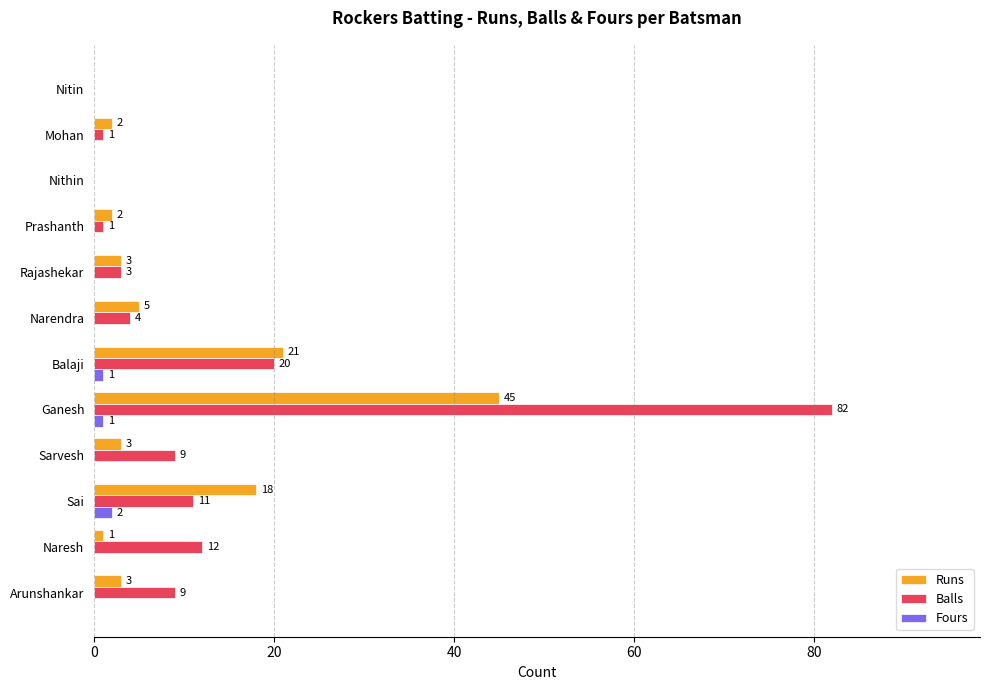

What value does the Balls series have at Naresh?

12